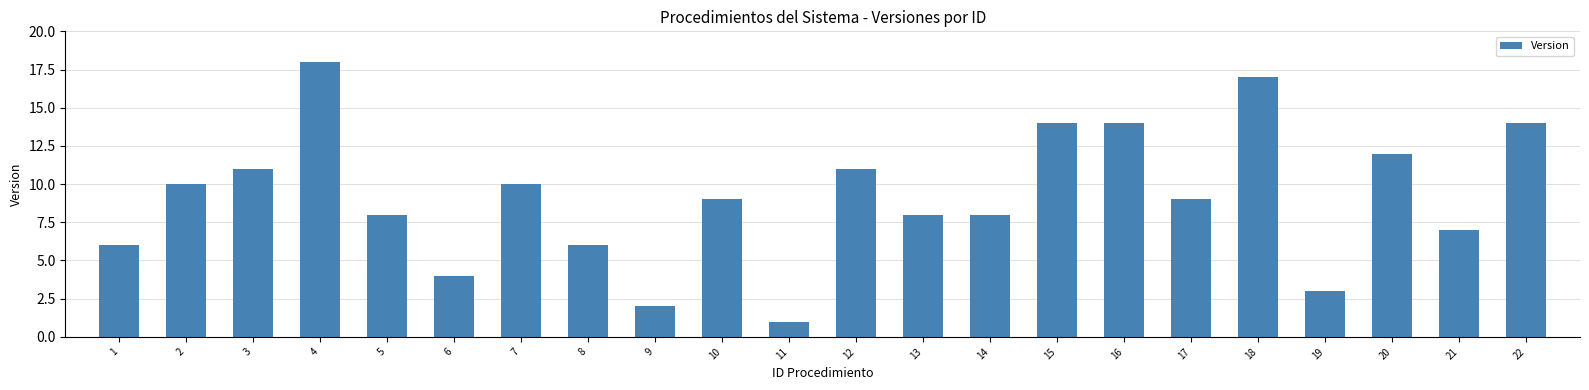

What is the change in value from 6 to 16?

+10